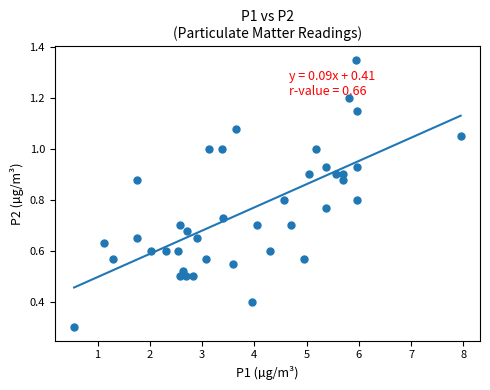

What Y value in the scatter plot is closest to 0?

0.3